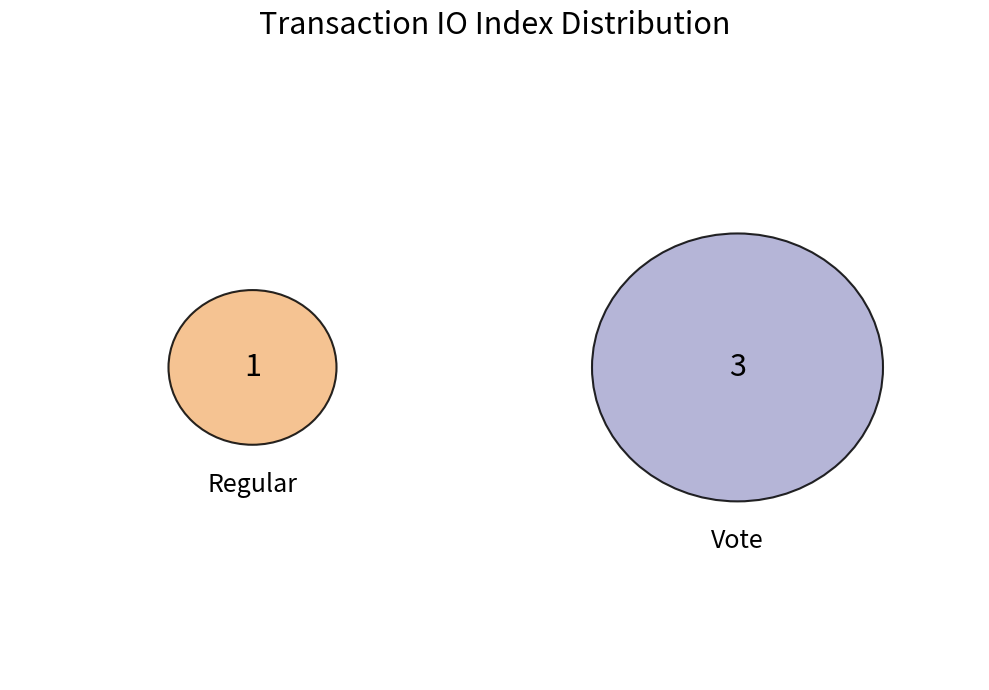

Which slice is the largest?

Vote